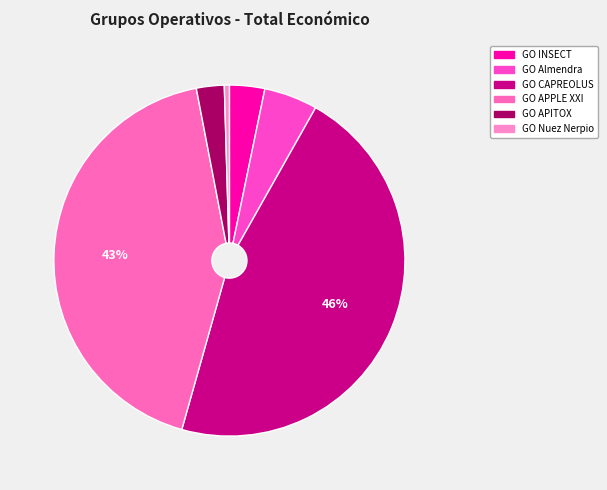

Does GO APITOX account for over 50% of the chart?

No